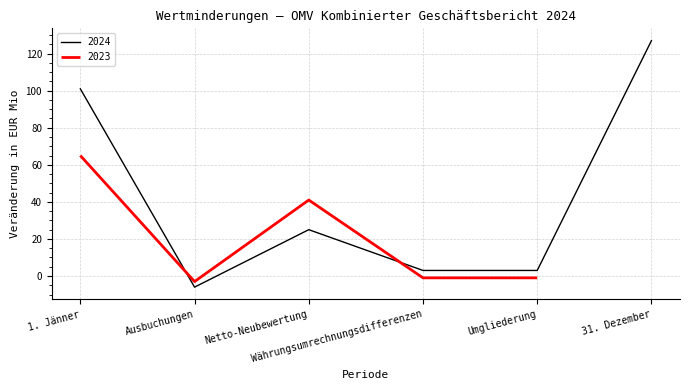

What is the label of the 2nd point from the right?

Umgliederung